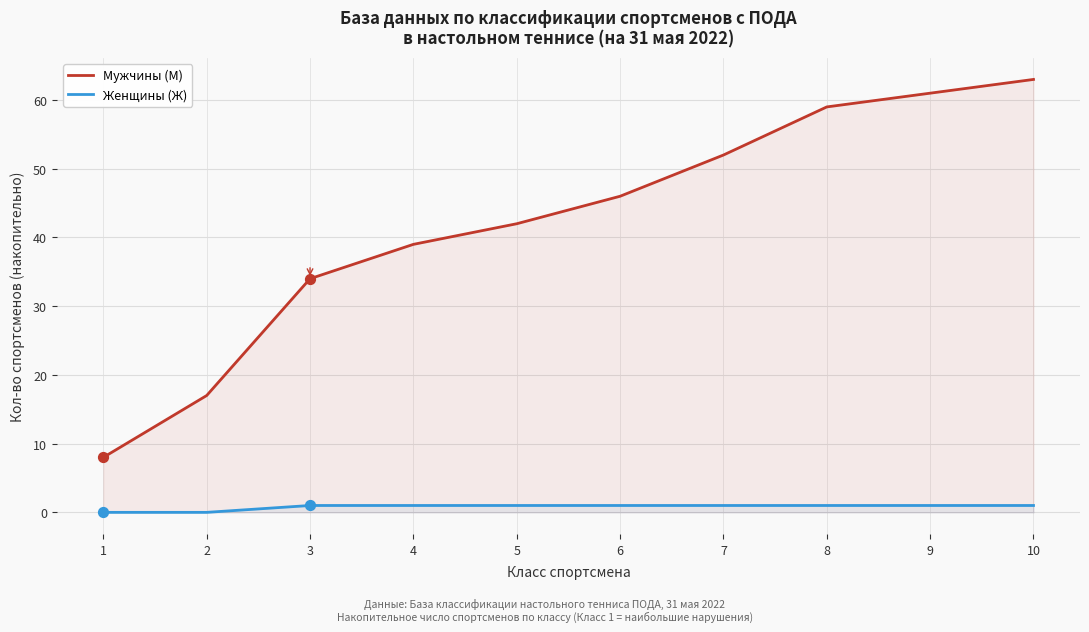

At which category is the sum across all series the highest?

10